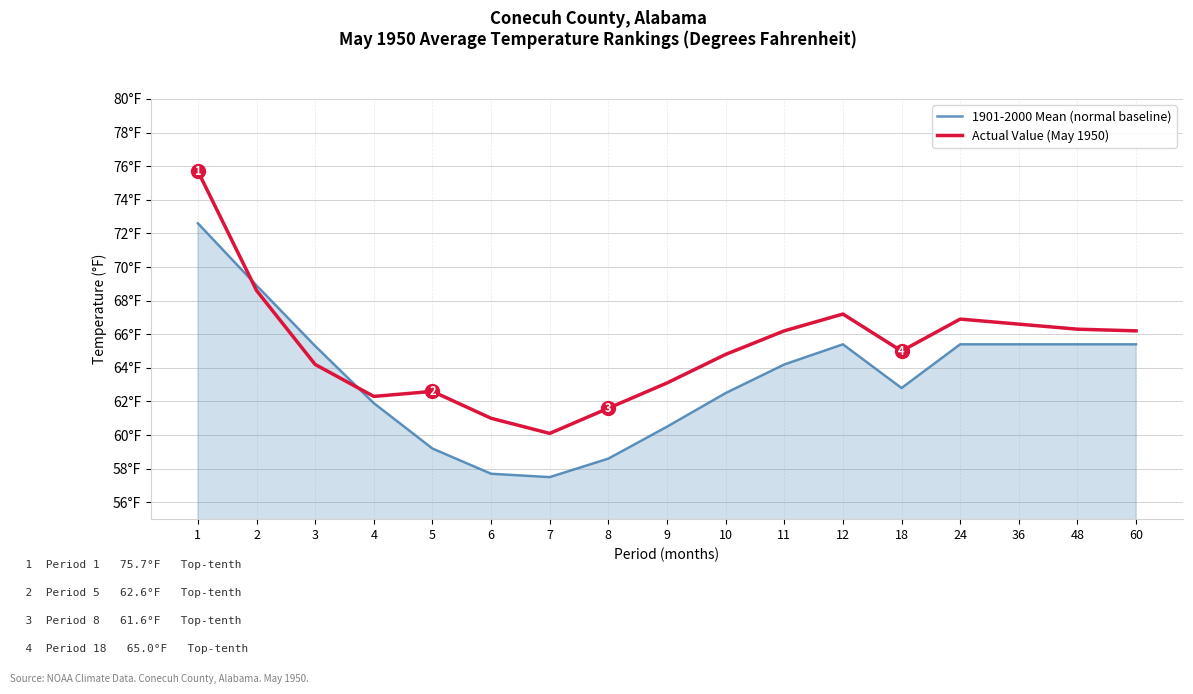

True or false: 1901-2000 Mean (normal baseline) has more than 1 interior local peaks.

False